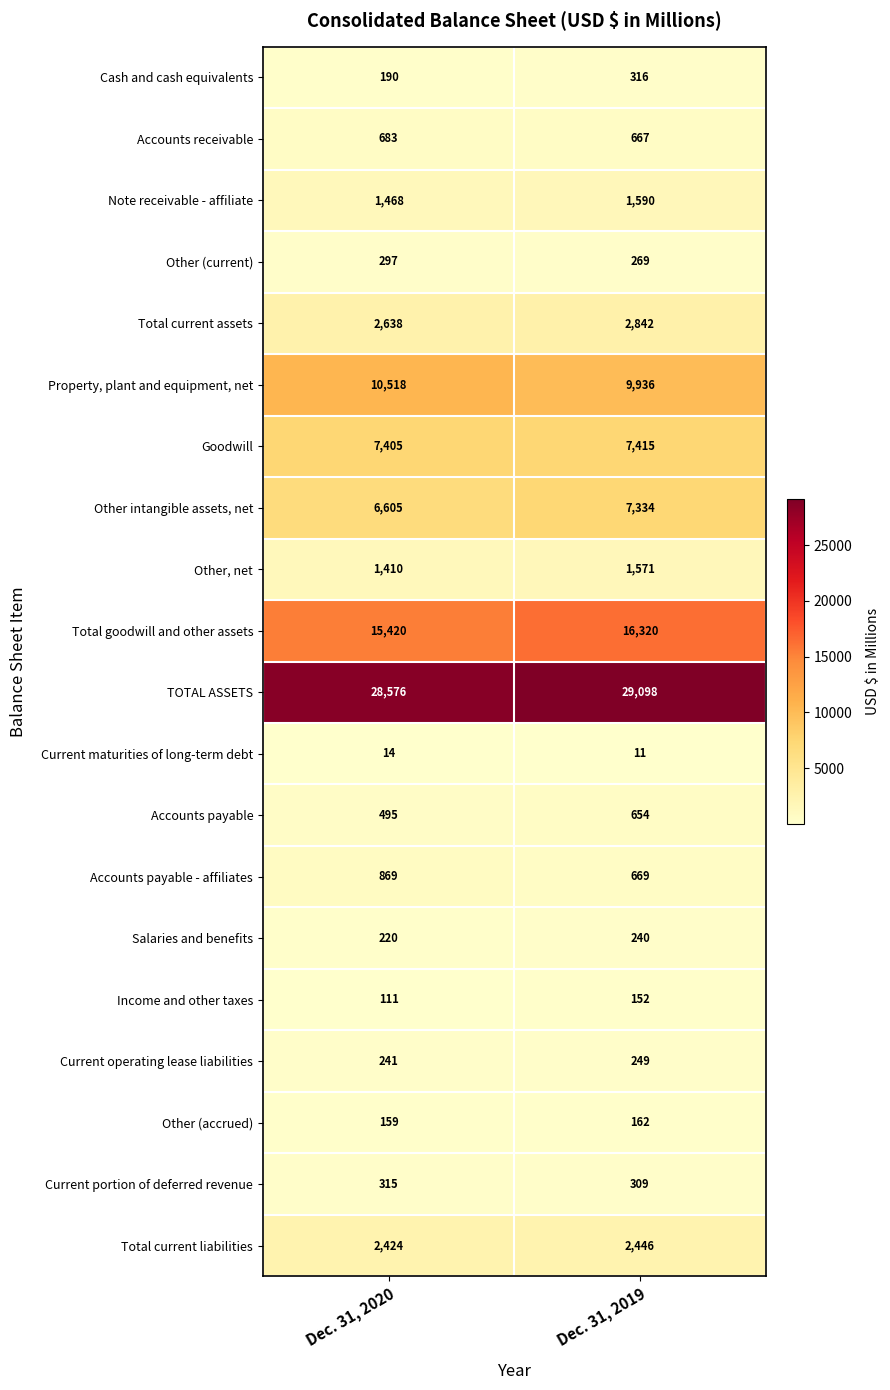

What is the difference between the highest and lowest values at Dec. 31, 2019?

29087